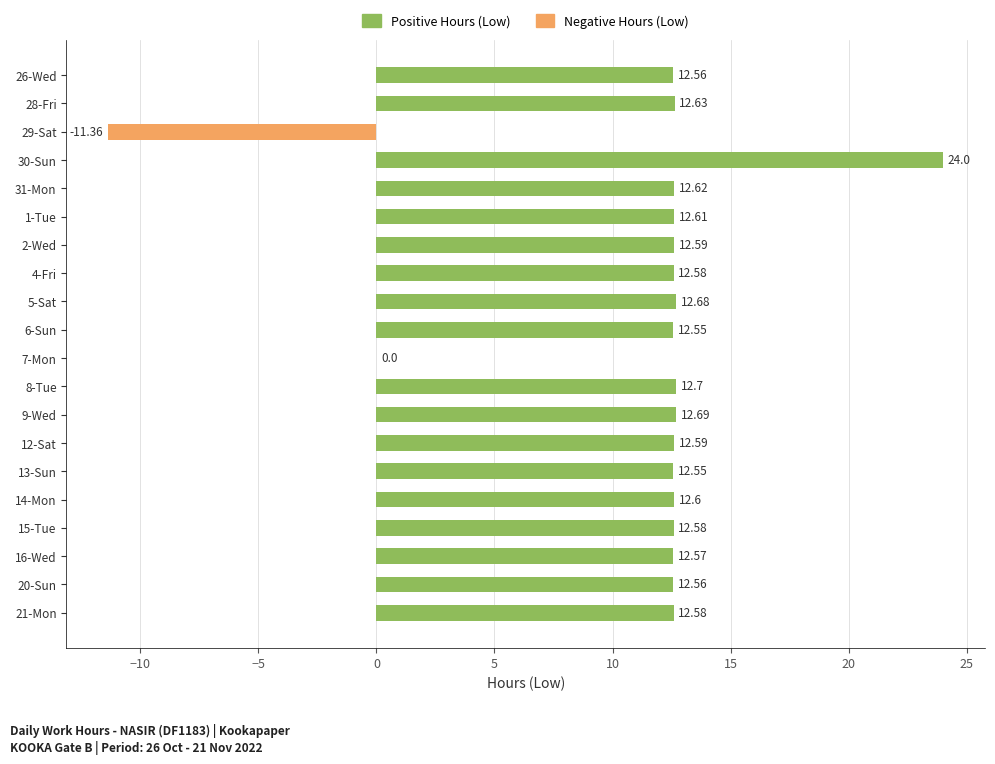

What is the sum of all values?

226.9